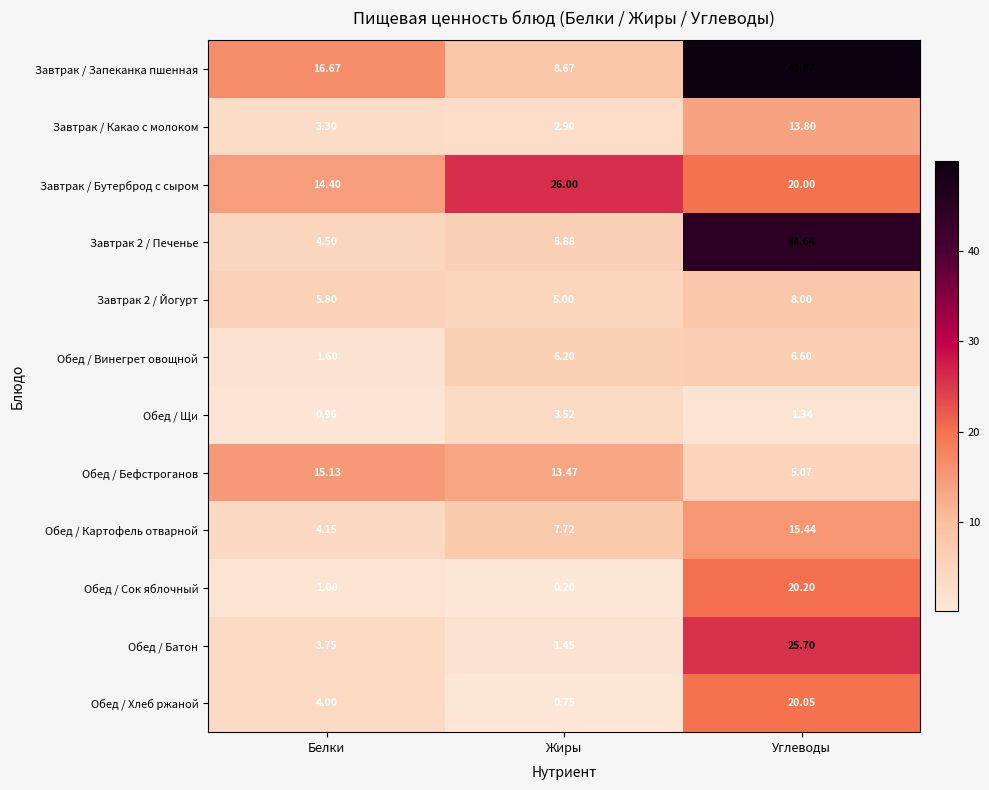

List the labels in order of Завтрак / Бутерброд с сыром value, smallest first.

Белки, Углеводы, Жиры